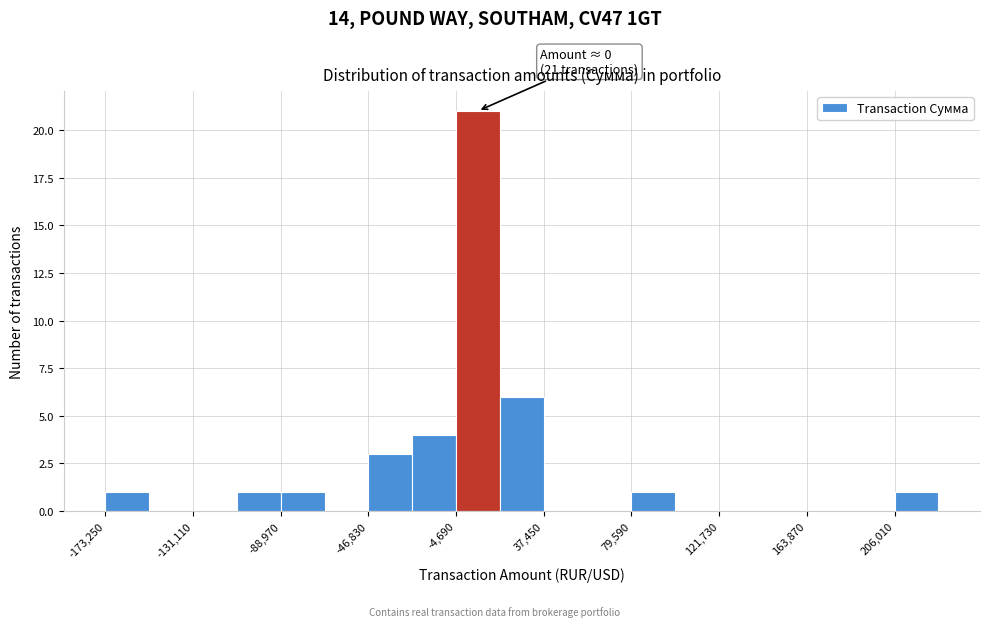

Over which range of the x-axis is the bar tallest?

-5000 to 15000